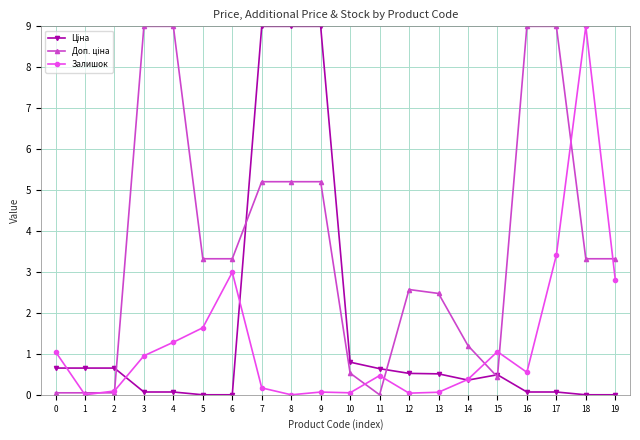

How many lines are shown in the chart?

3